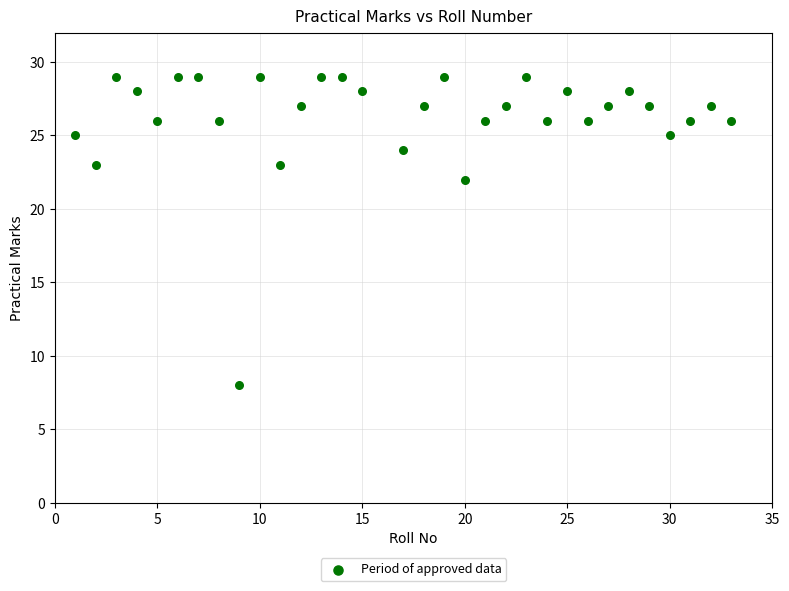

What is the range of Y values (max minus min)?

21